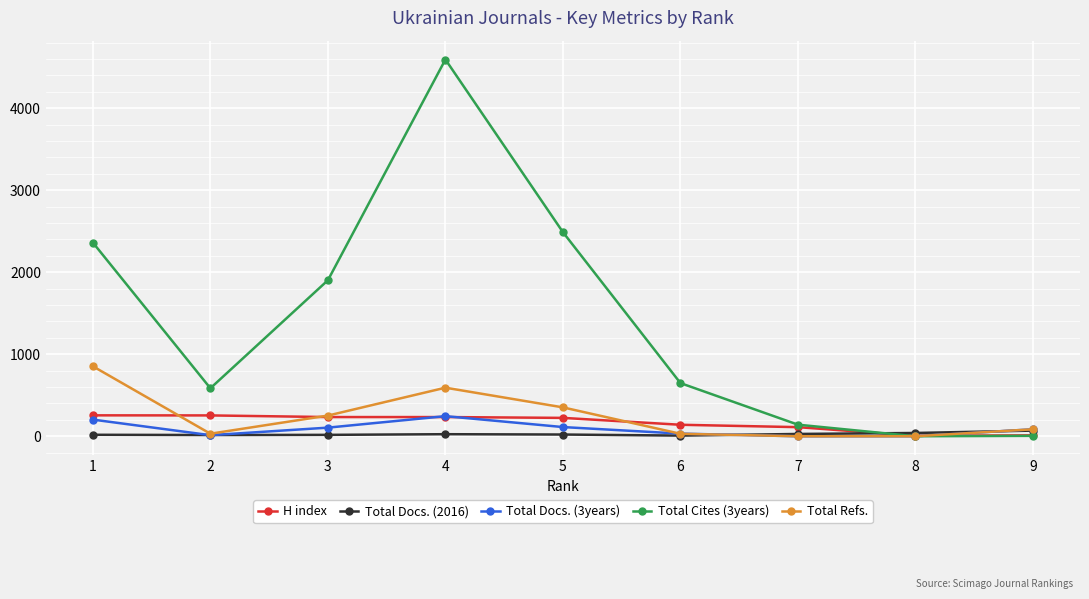

What is the value of the Total Docs. (2016) point at the 8th from the left?

40